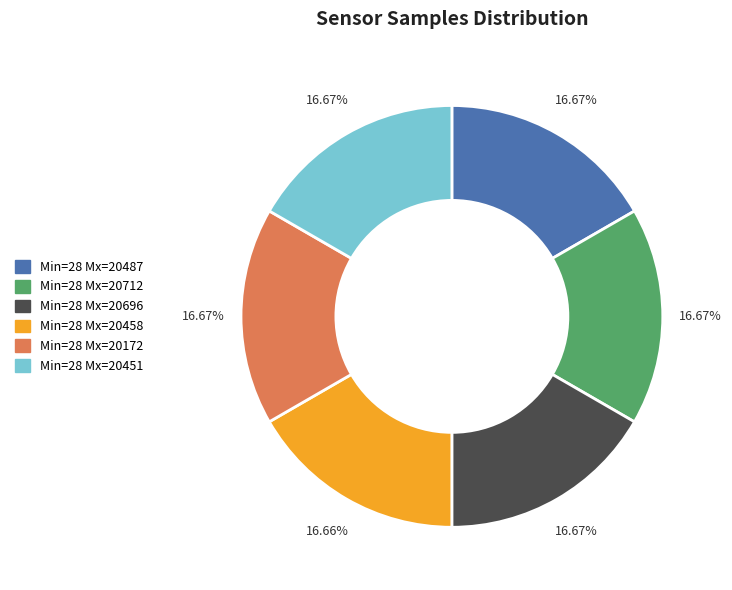

Combined, do Min=28 Mx=20487 and Min=28 Mx=20696 account for over 50%?

No